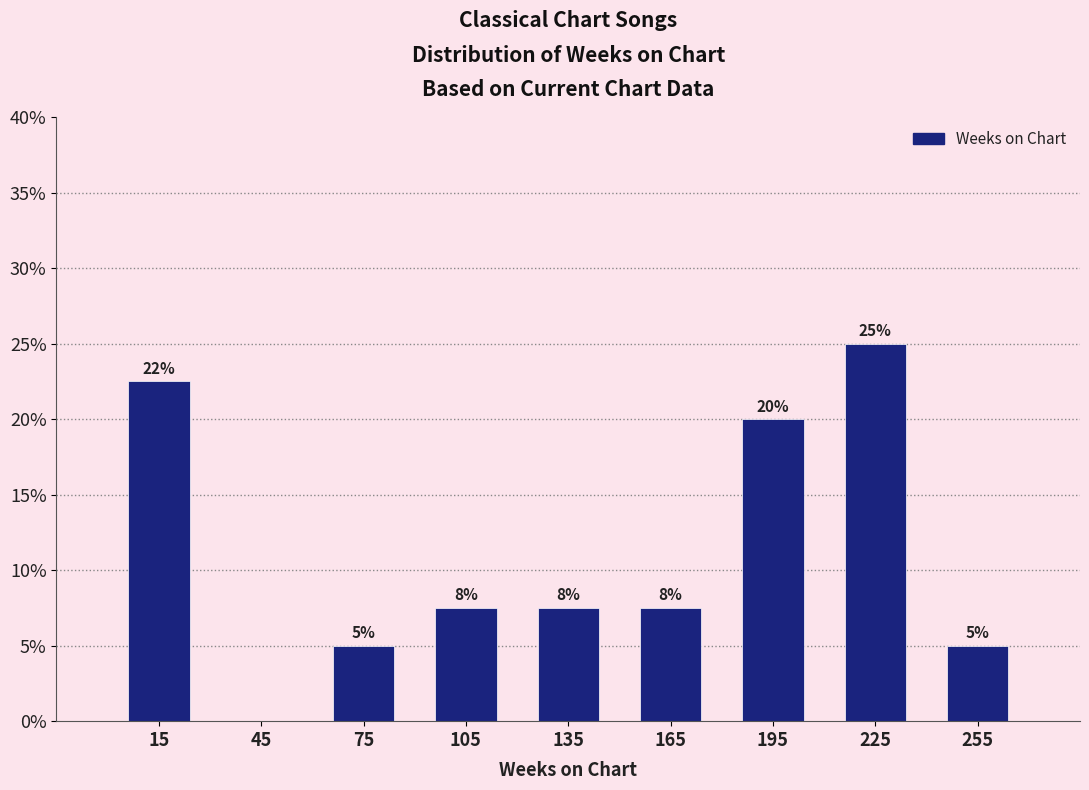

Which range on the x-axis has the tallest bar?

210 to 240